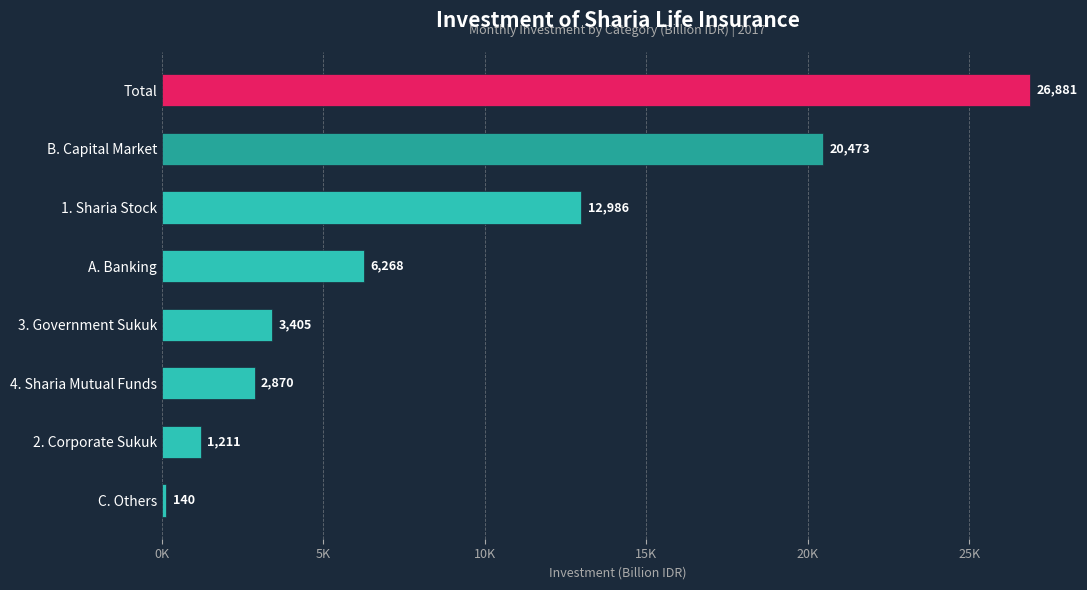

Which label corresponds to the smallest value in the chart?

C. Others